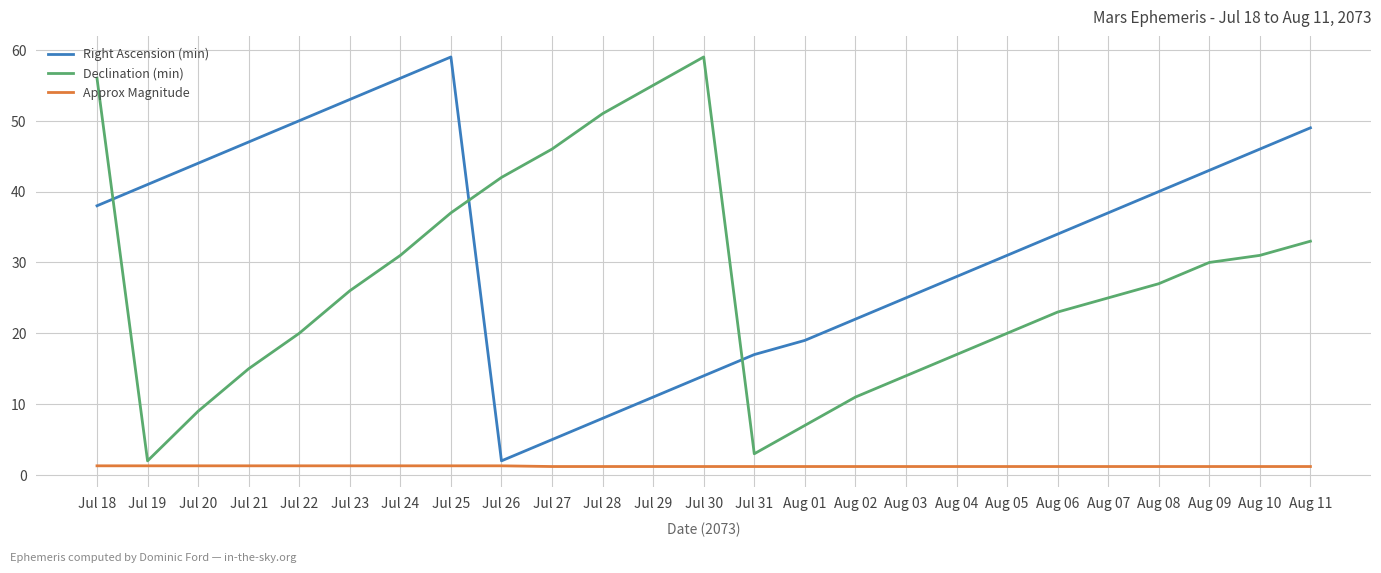

What is the total value across all series at Aug 11?

83.2